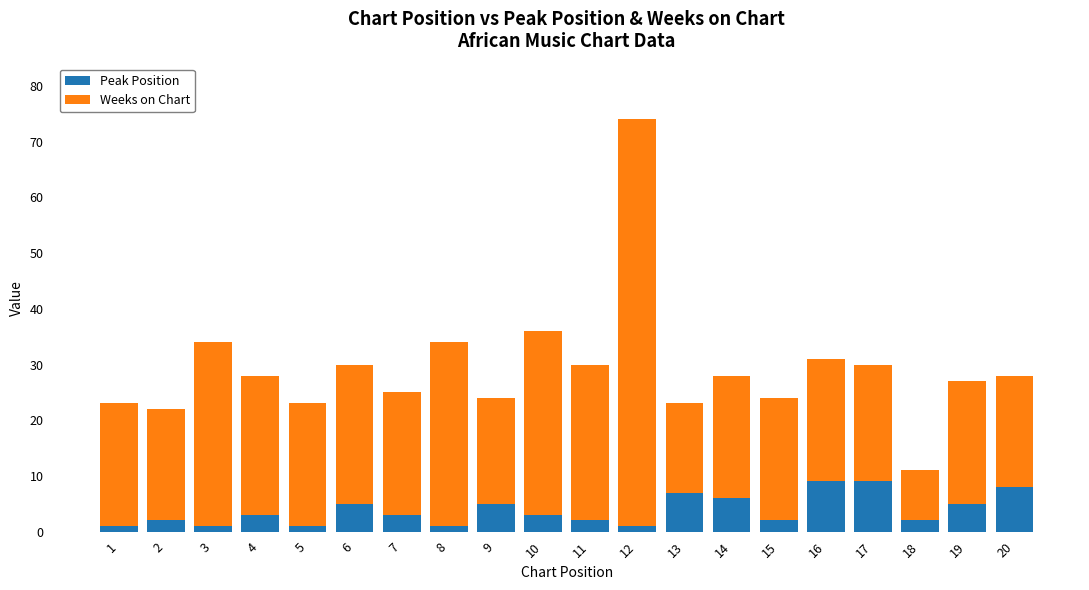

Are the bars horizontal?

No